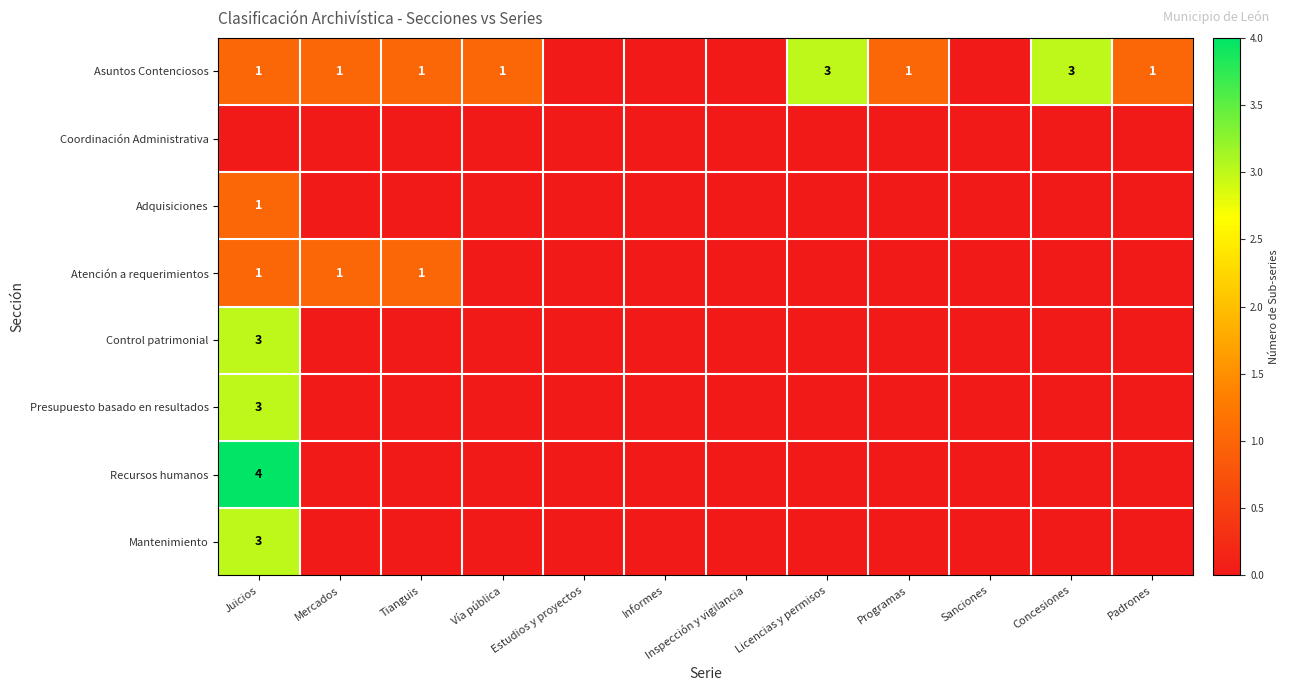

Count the Mantenimiento values in the range 0 to 1.

11